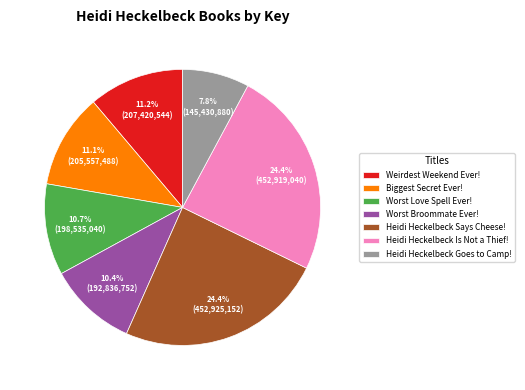

Approximately how many times larger is the value at Worst Broommate Ever! compared to Heidi Heckelbeck Goes to Camp!?

1.3